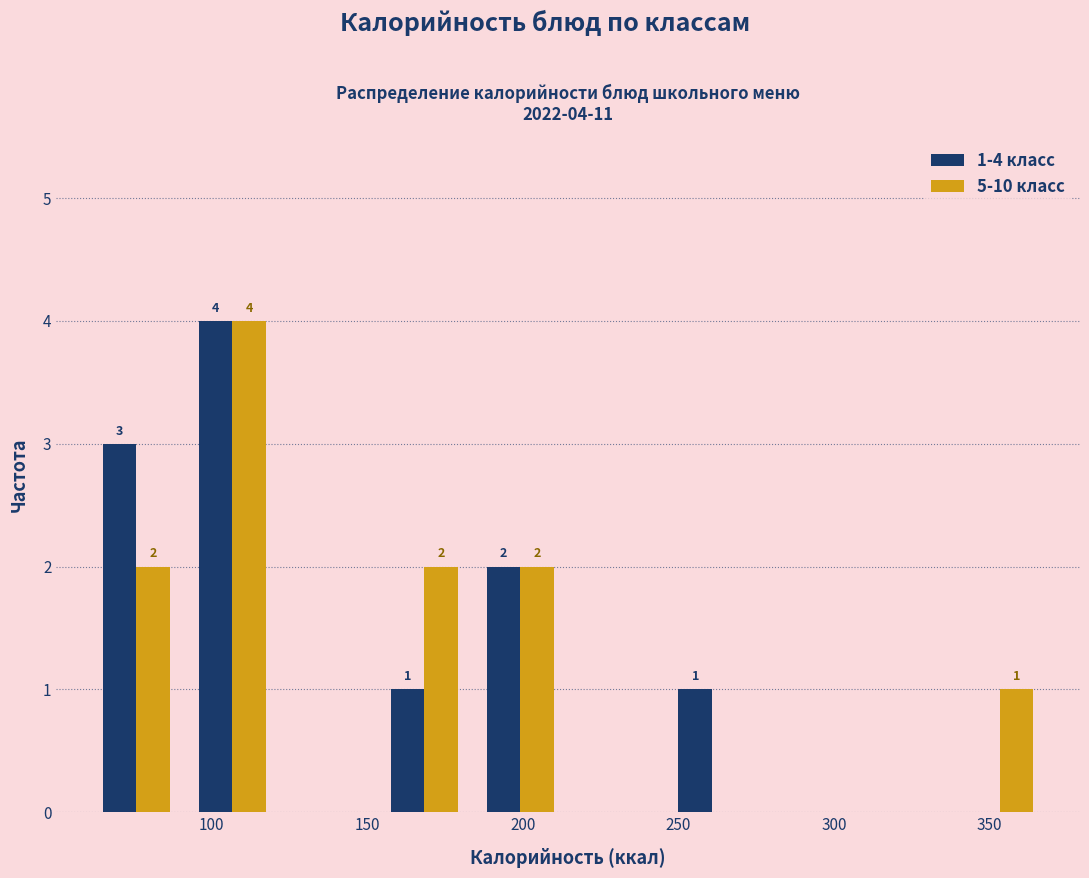

In the 1-4 класс series, which range on the x-axis has the tallest bar?

90 to 120